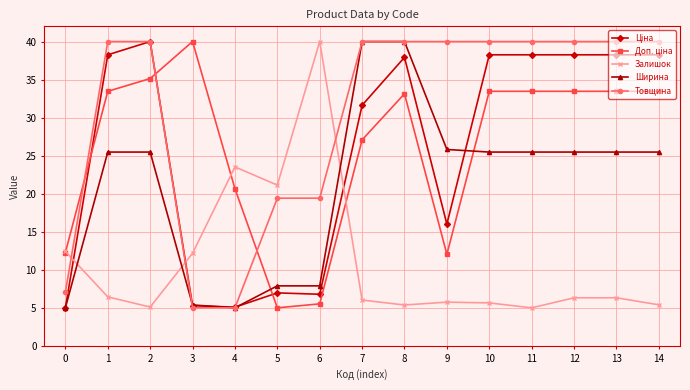

Where is Залишок nearest to the value 22?

5